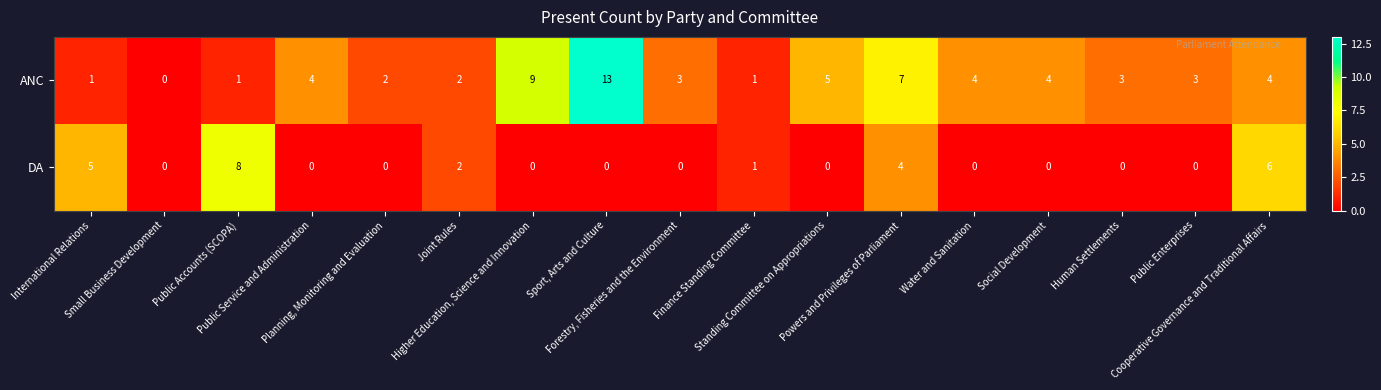

How many series are shown in this chart?

2